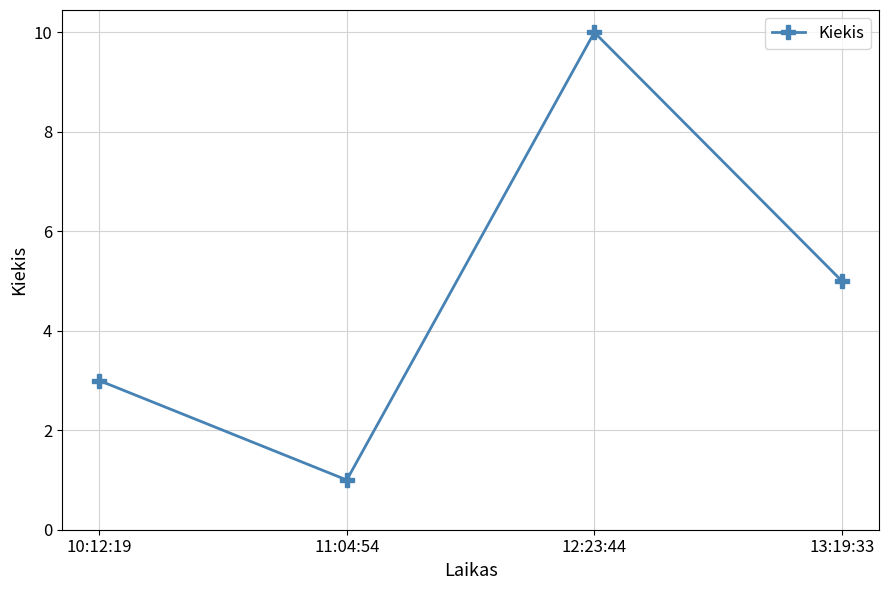

How many values are below 5?

2